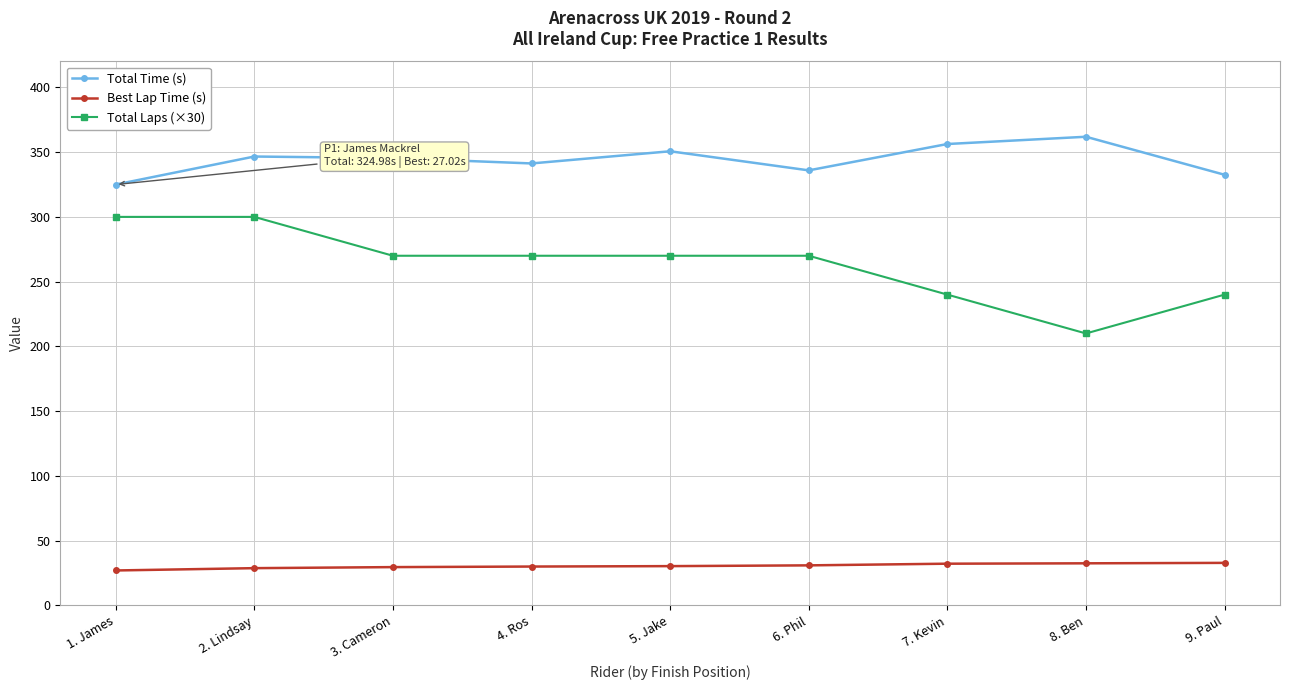

What is the label of the 4th point from the left?

4. Ros